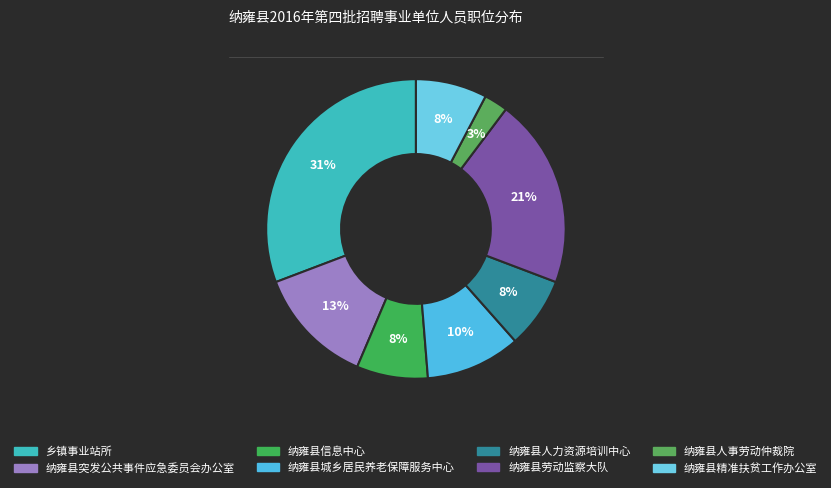

To the nearest percent, what is the combined percentage of 纳雍县劳动监察大队 and 纳雍县信息中心?

28%